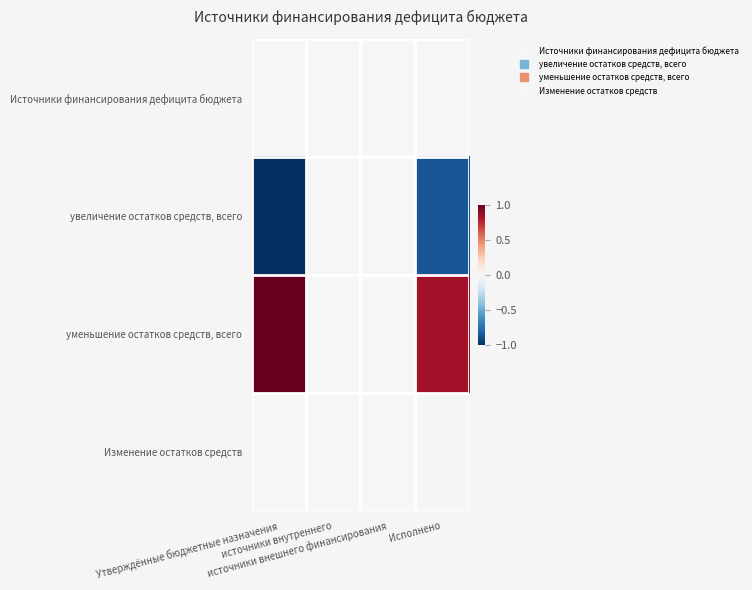

How many series are shown in this chart?

4